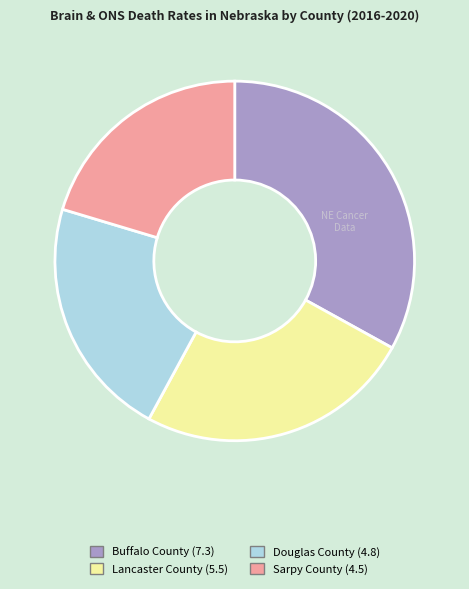

Count the number of slices in the pie.

4